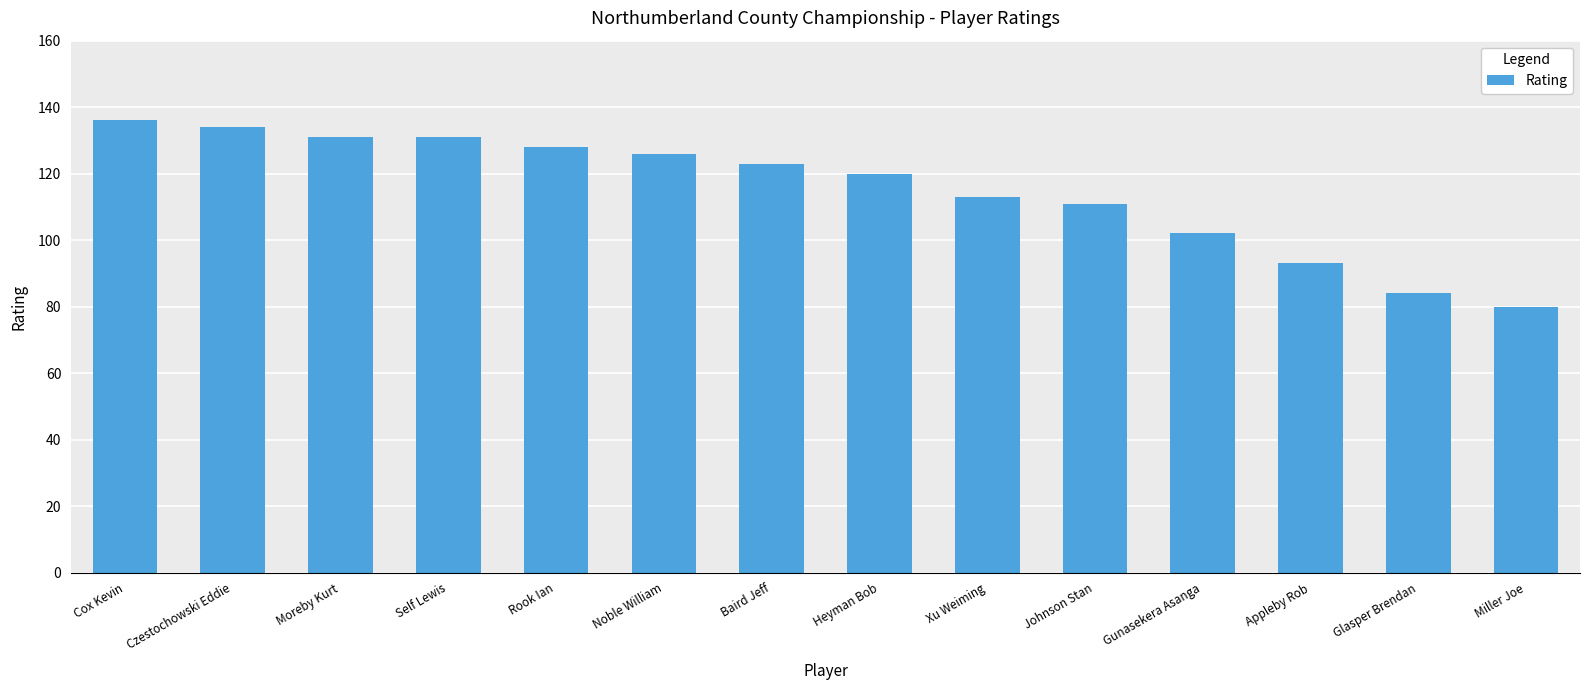

What is the greatest value displayed?

136